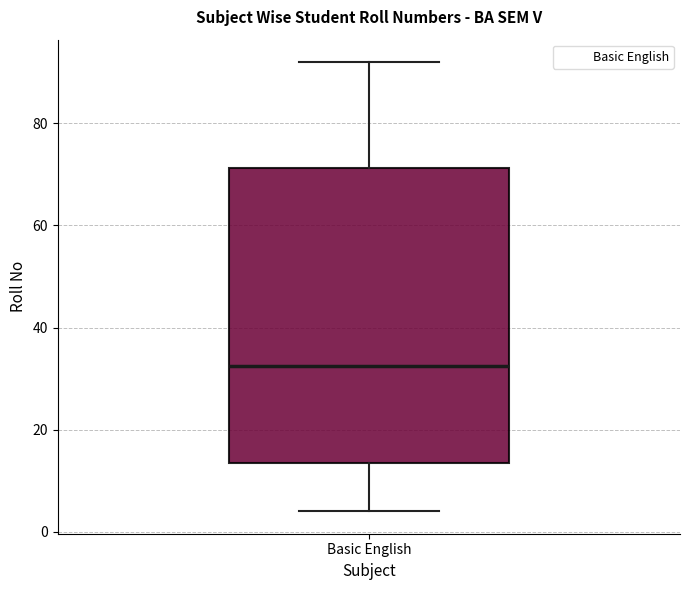

Transcribe this box plot: give where the median line is, the range the box spans, and where the two whiskers end, as read against the y-axis. The values are not printed on the chart, so give them approximately, as read against the axis.

median 32, box 14 to 72, whiskers 4 to 92